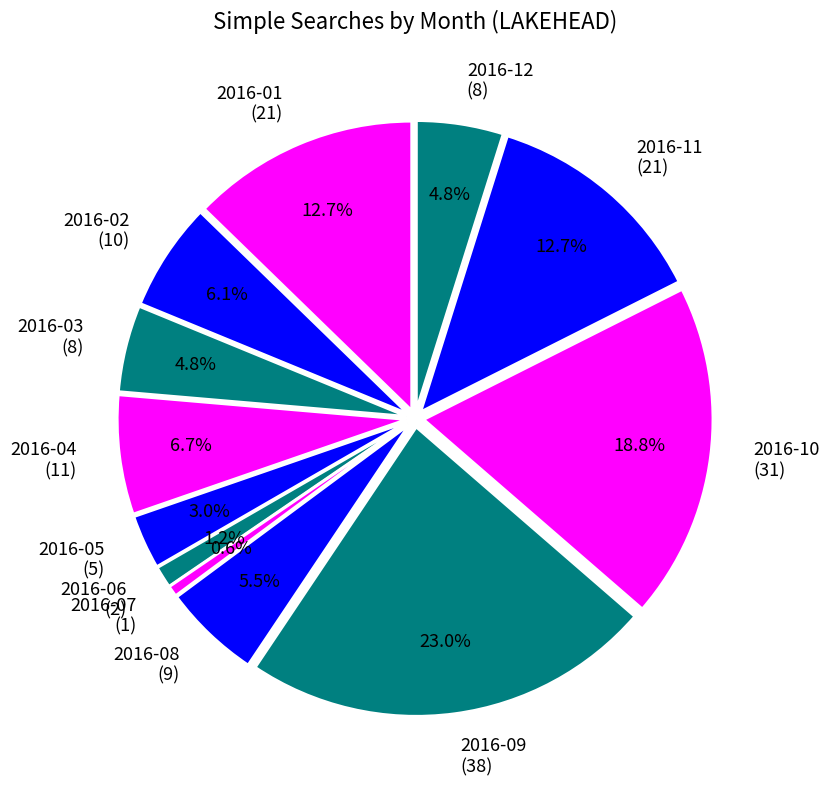

Approximately how many times larger is the value at 2016-05 compared to 2016-04?

0.5